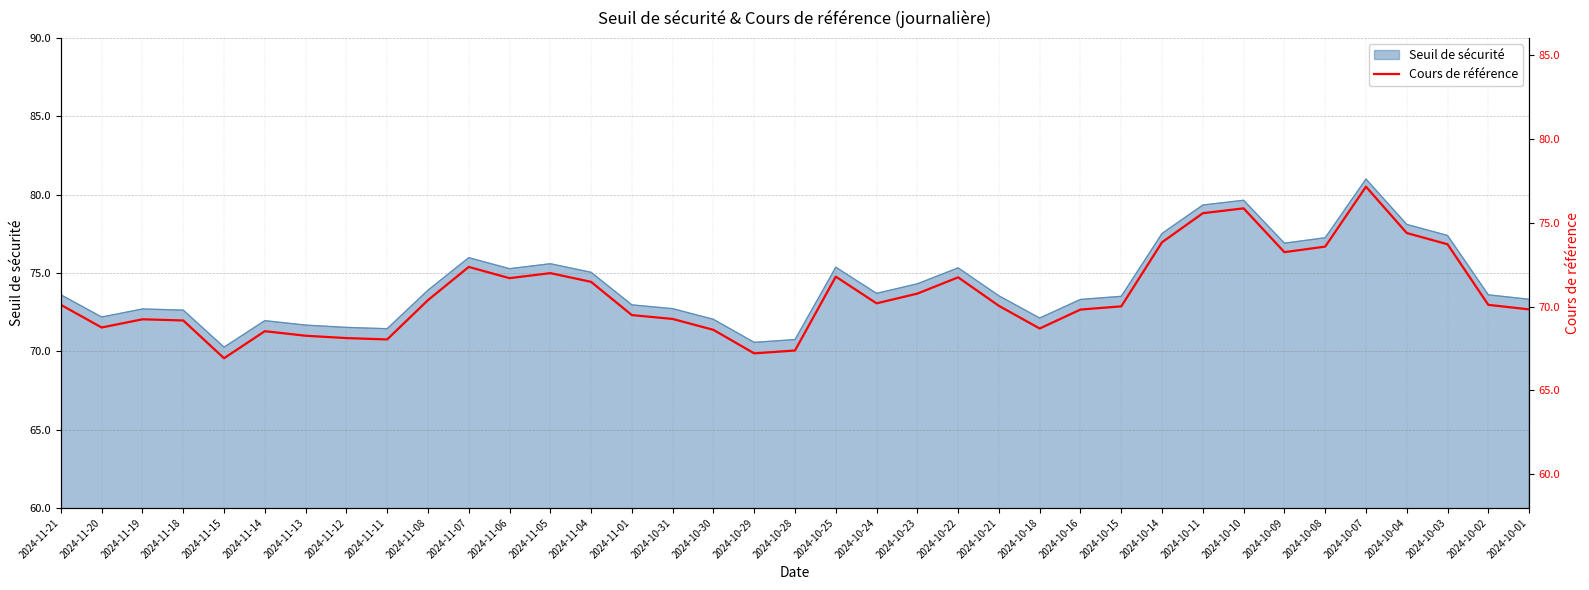

Reading left to right, transcribe all the data shown in this chart.

70.1	68.8	69.2	69.2	66.9	68.5	68.3	68.1	68.0	70.4	72.4	71.7	72.0	71.5	69.5	69.3	68.6	67.2	67.4	71.8	70.2	70.8	71.7	70.0	68.7	69.8	70.0	73.8	75.6	75.8	73.2	73.6	77.1	74.4	73.7	70.1	69.8